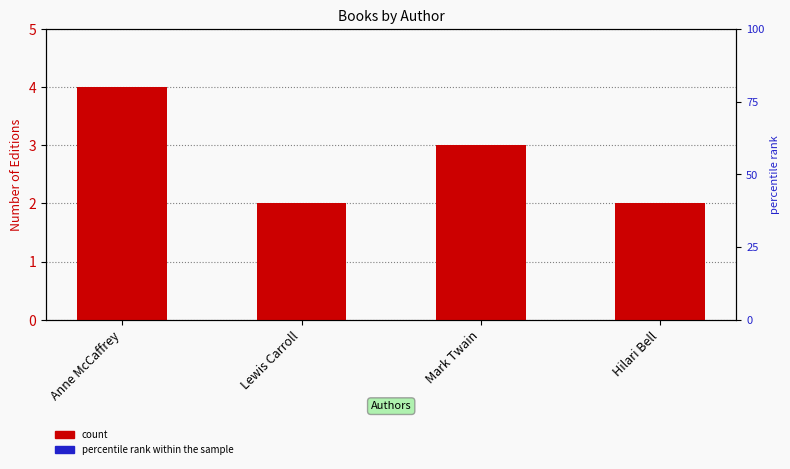

The value of percentile rank within the sample at Mark Twain is 0.0. True or false?

True